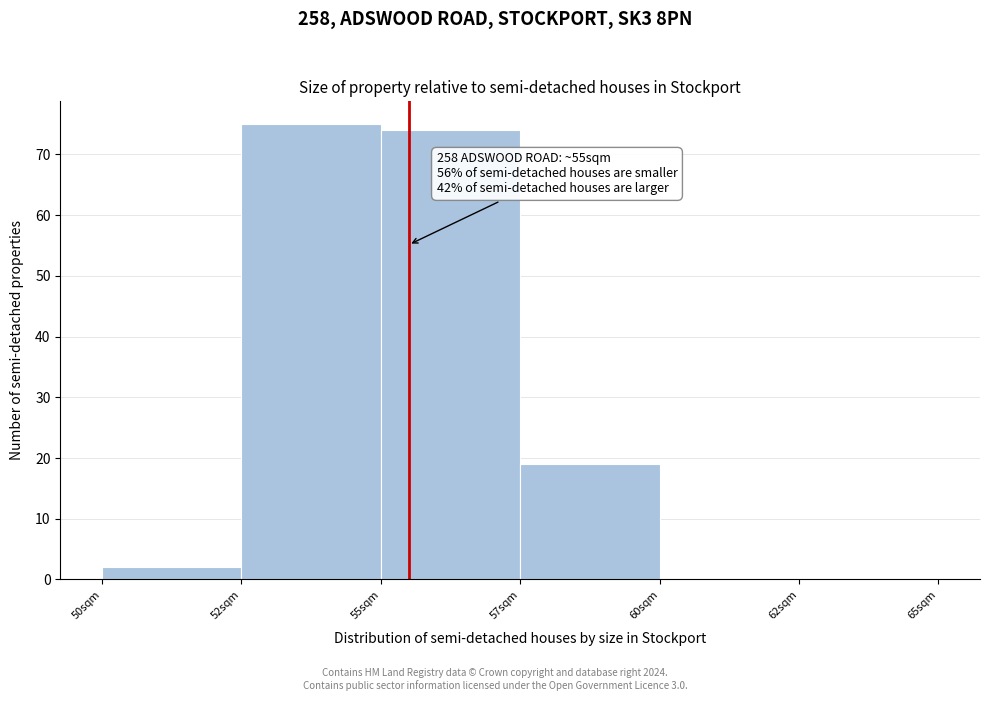

Reading left to right, what are all the values shown in this chart?

50sqm=2	52sqm=75	55sqm=74	57sqm=19	60sqm=0	62sqm=0